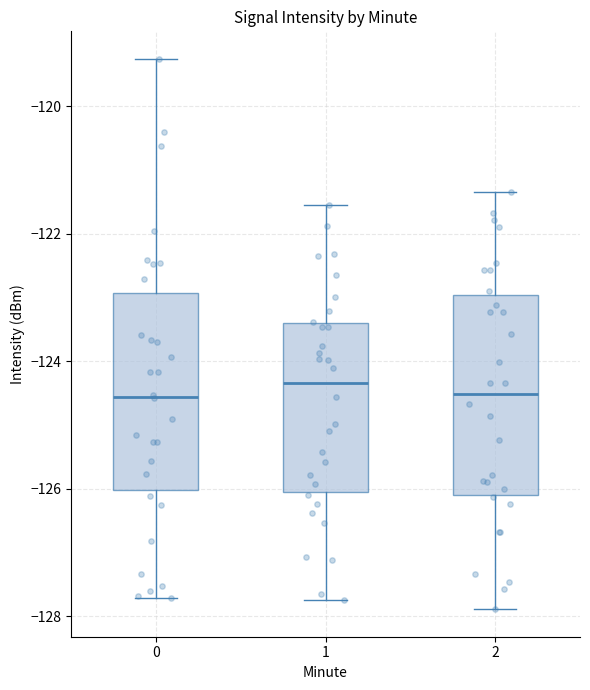

Reading left to right, transcribe this box plot: for each box, give where its median line is, the range the box spans, and where its two whiskers end, as read against the y-axis. The values are not printed on the chart, so give them approximately, as read against the axis.

0: median -124.6, box -126.0 to -123.0, whiskers -127.8 to -119.2
1: median -124.4, box -126.0 to -123.4, whiskers -127.8 to -121.6
2: median -124.6, box -126.0 to -123.0, whiskers -127.8 to -121.4